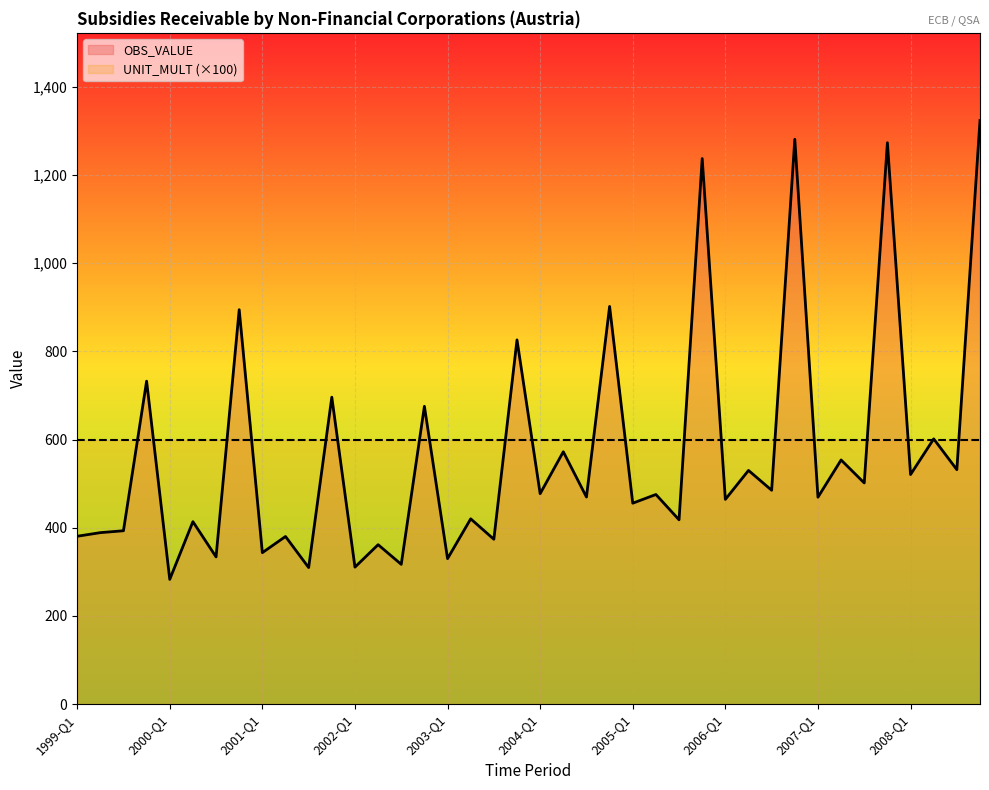

Read the UNIT_MULT (×100) value at 2004-Q1.

600.0